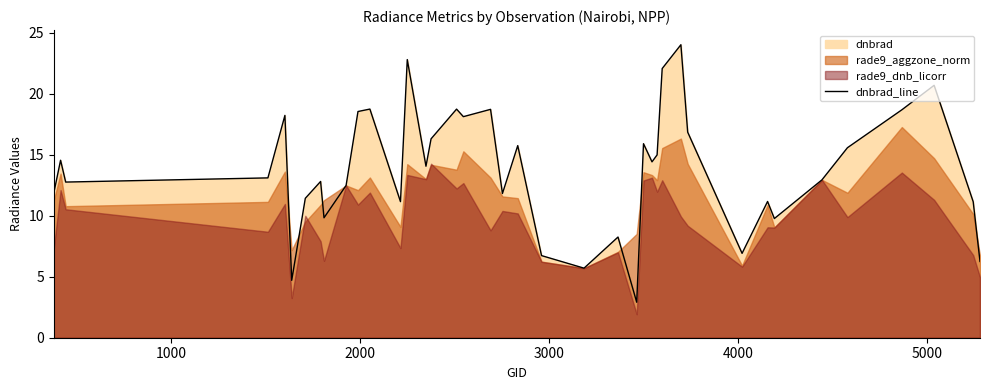

What is the lowest value of the dnbrad_line series?

2.9